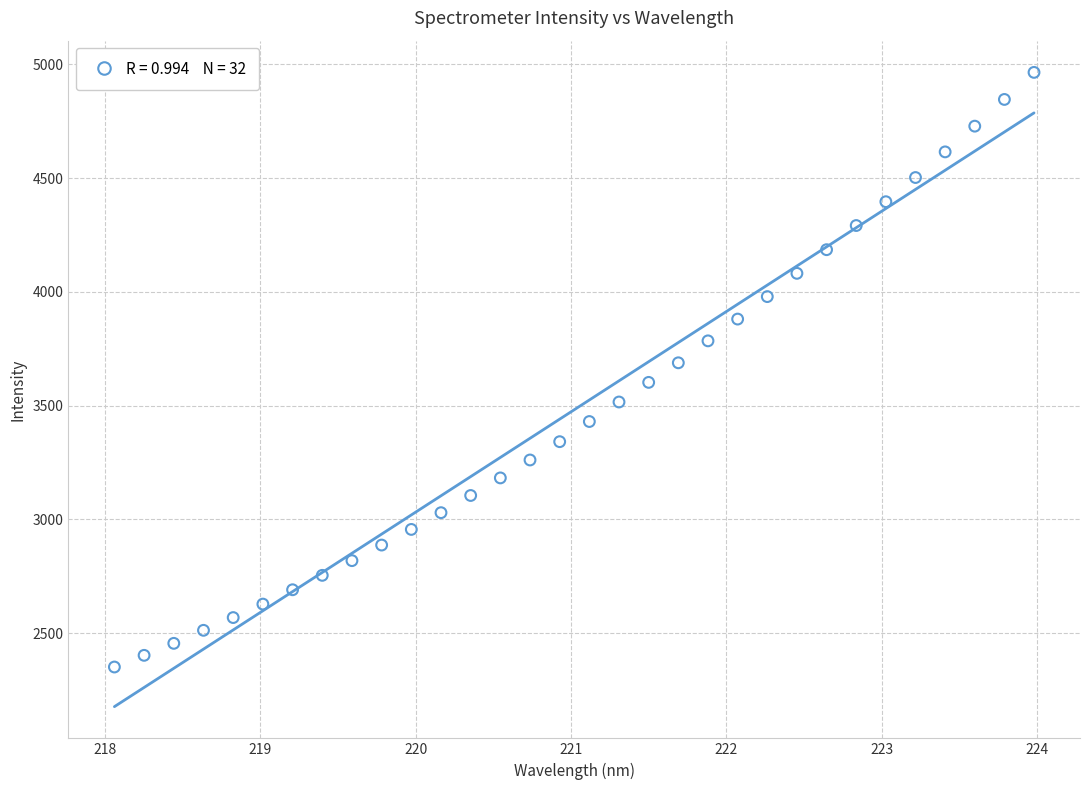

What is the range of Y values (max minus min)?

2613.3